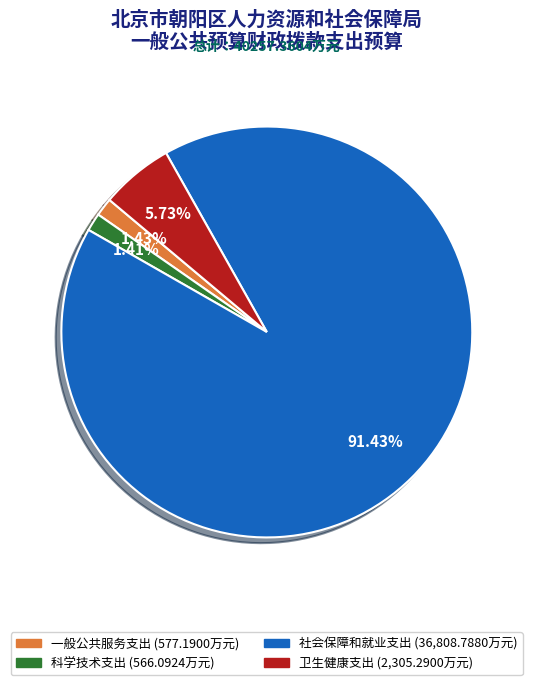

How many segments does this pie chart have?

4